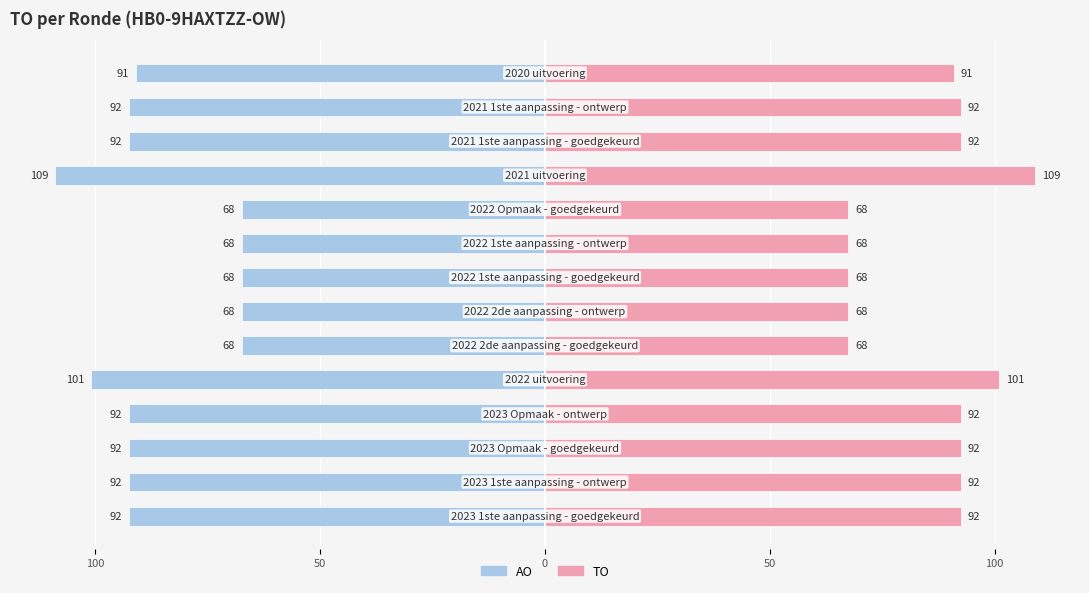

List the series in order of their peak value, highest first.

TO, AO